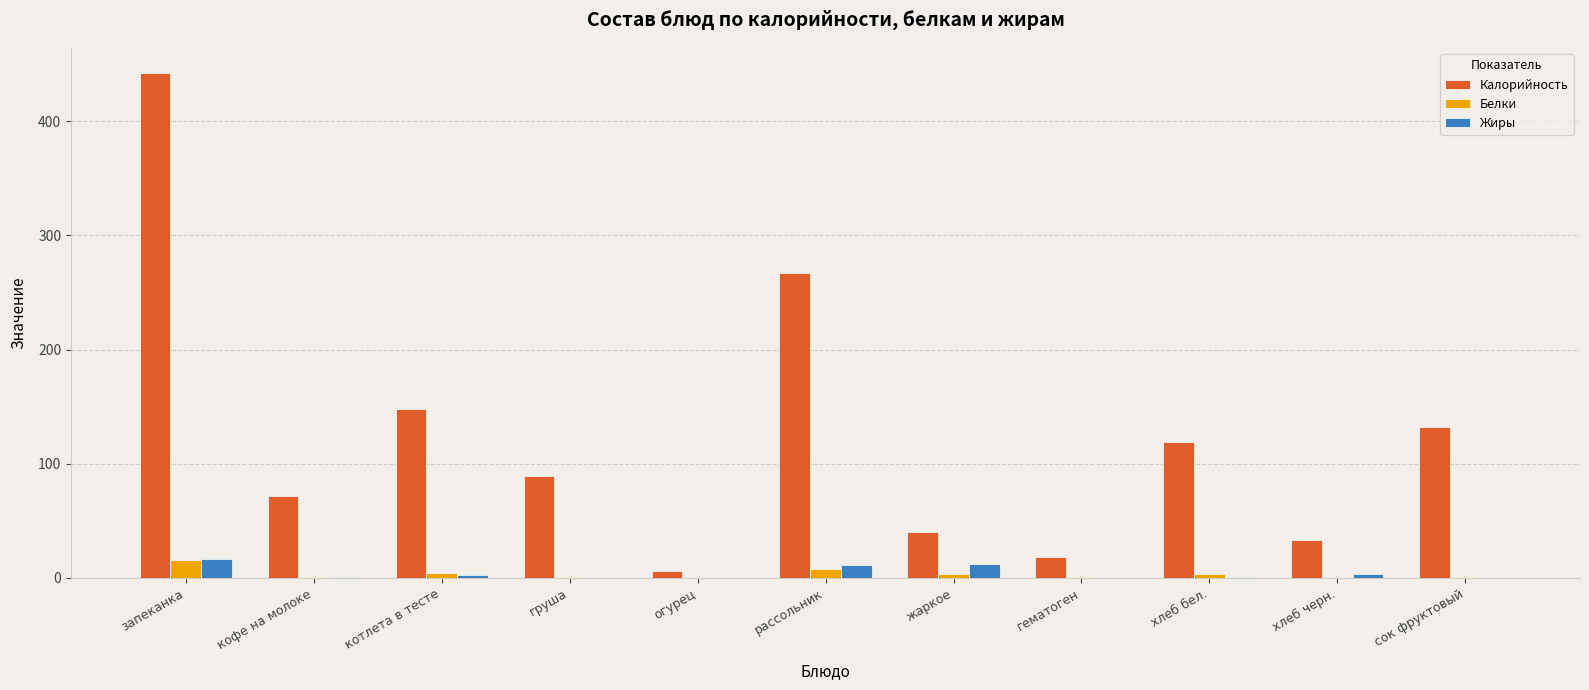

Are the bars horizontal?

No